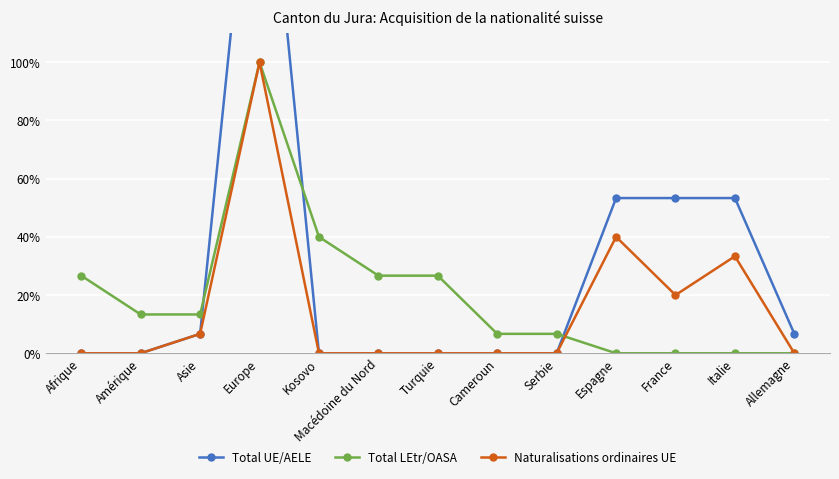

What is the difference between the Total LEtr/OASA values at Turquie and Italie?

26.7